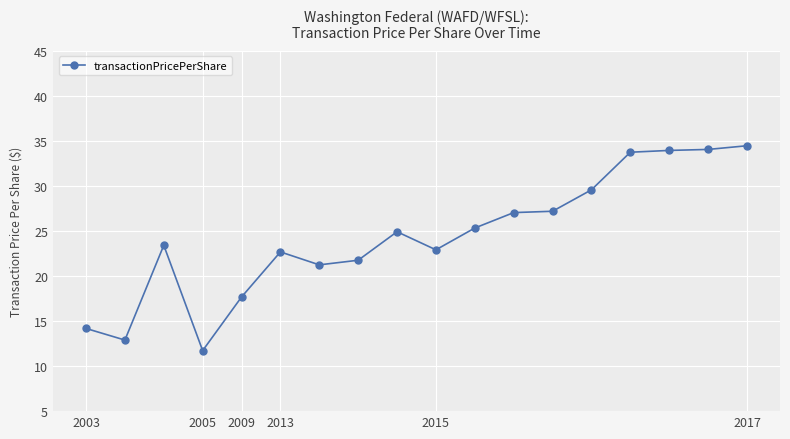

What is the maximum value shown in the chart?

34.5